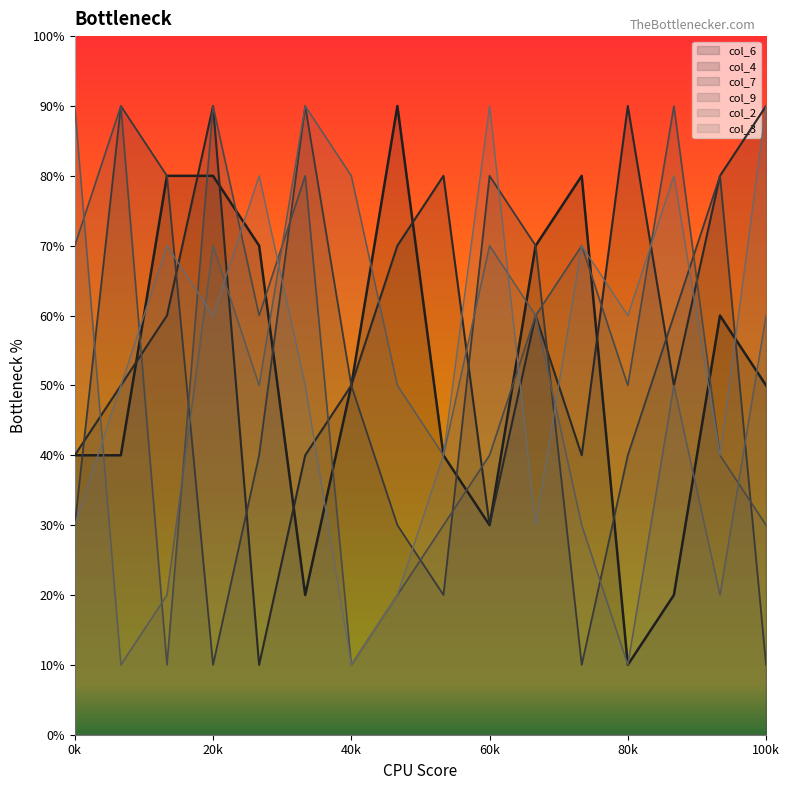

What are all the series names shown in the legend?

col_6, col_4, col_7, col_9, col_2, col_3